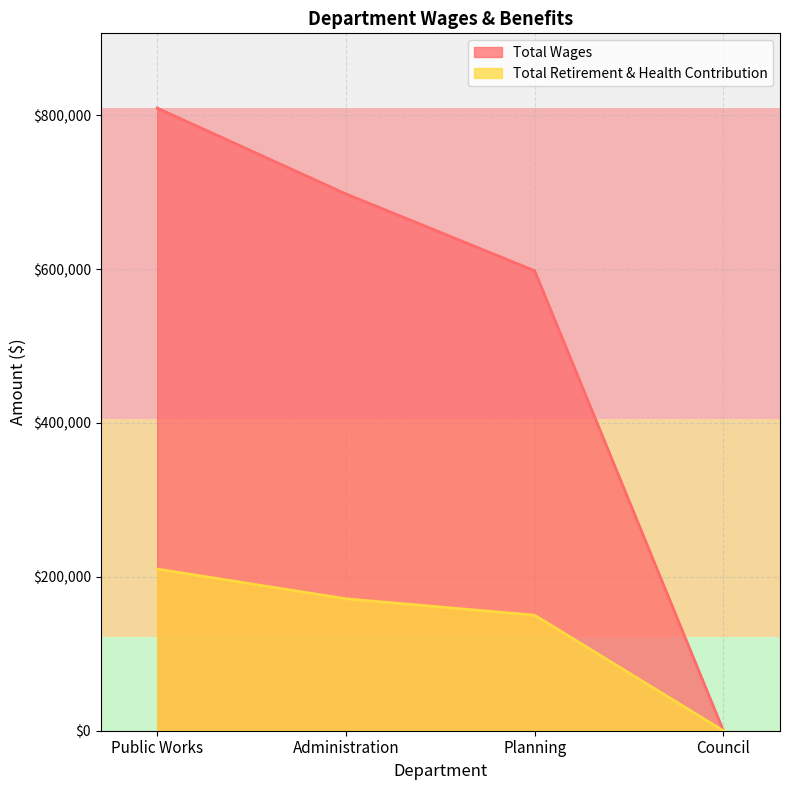

True or false: Total Retirement & Health Contribution and Total Wages cross at least once.

False